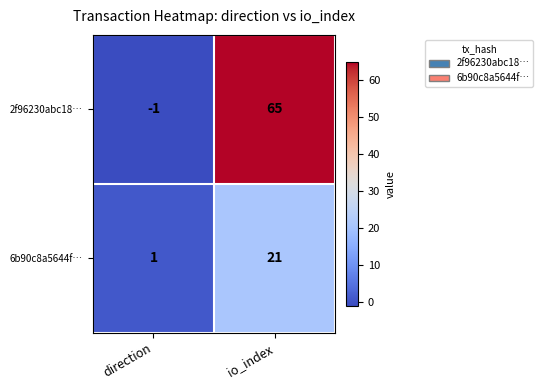

List the series in order of their overall mean, lowest first.

6b90c8a5644f…, 2f96230abc18…